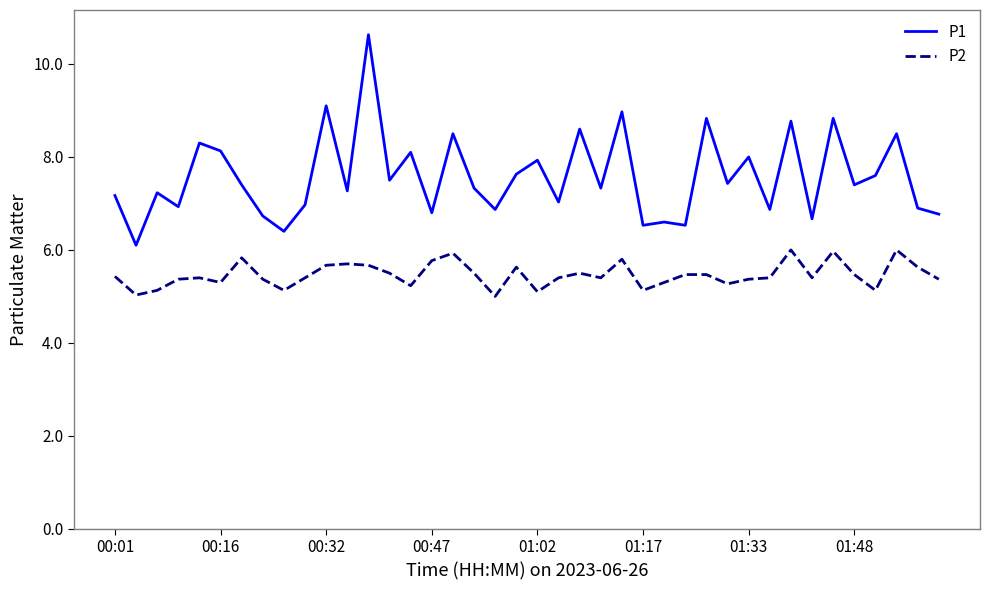

List the series in order of their peak value, highest first.

P1, P2